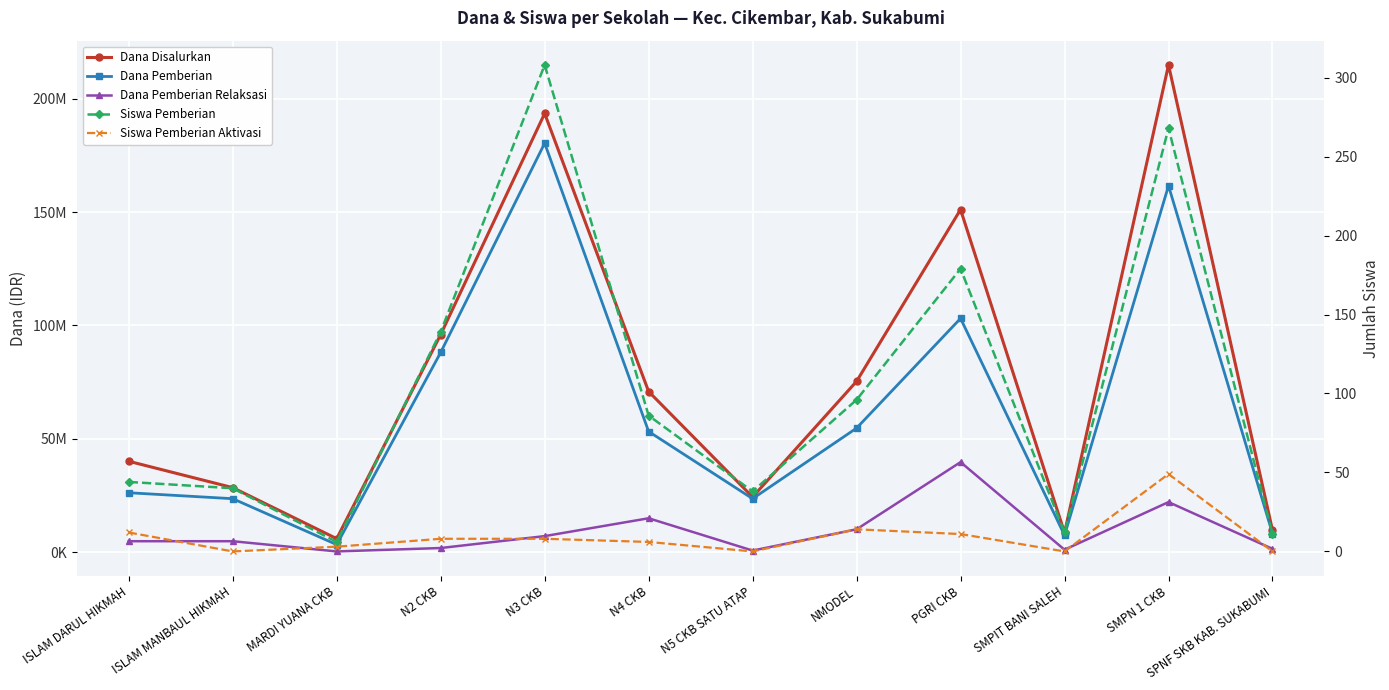

What is the difference between the second highest and minimum values in the Dana Pemberian Relaksasi series?

21750000